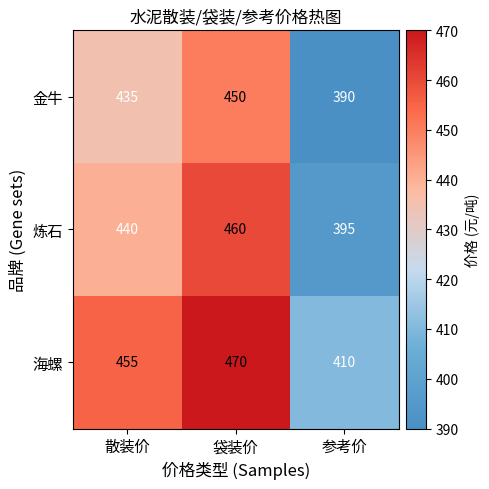

What is the lowest value of the 金牛 series?

390